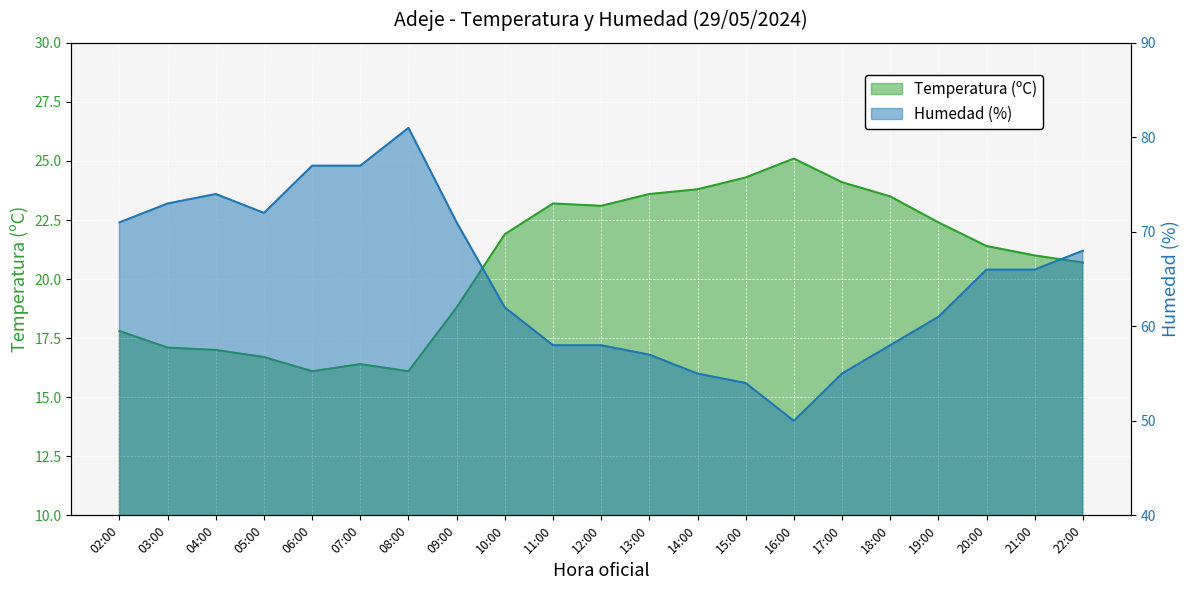

What position from the left is 03:00?

2